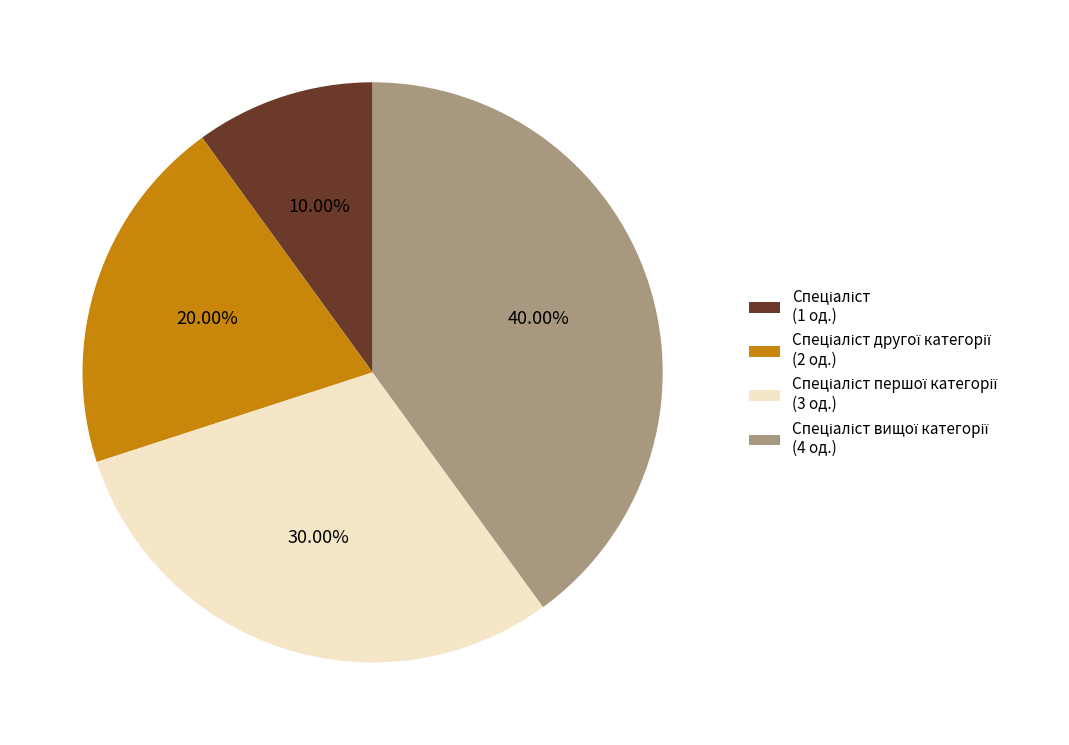

Does any single category account for the majority?

No